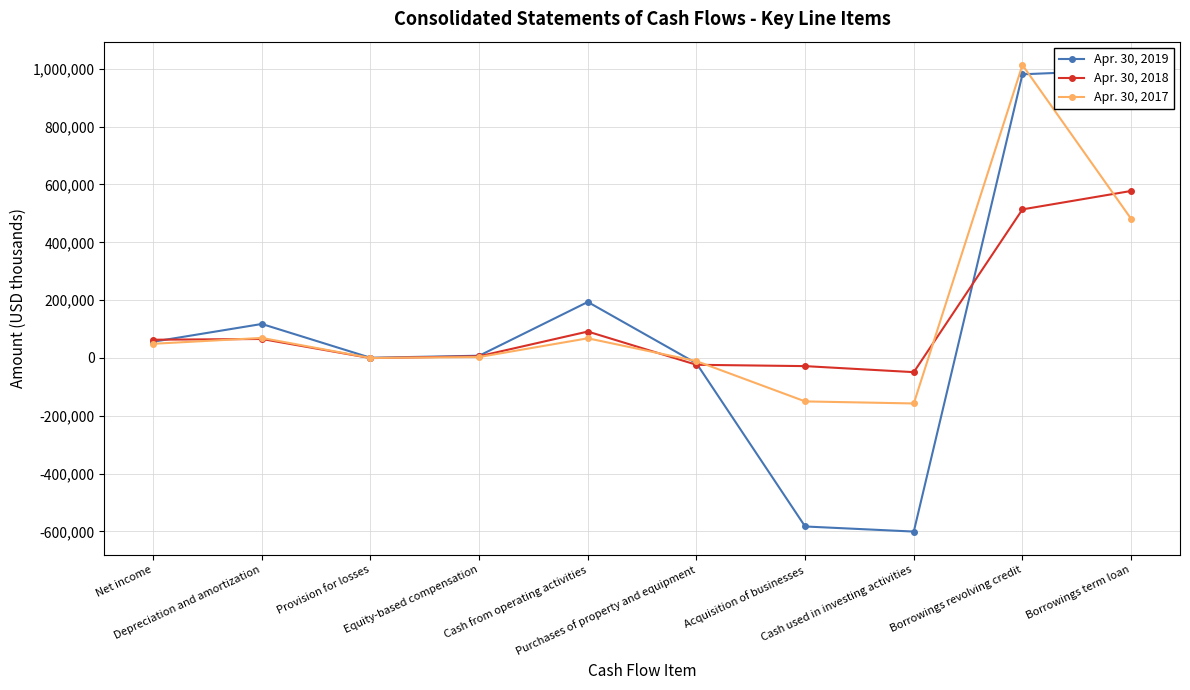

What is the difference between the Apr. 30, 2018 values at Provision for losses and Borrowings revolving credit?

514500